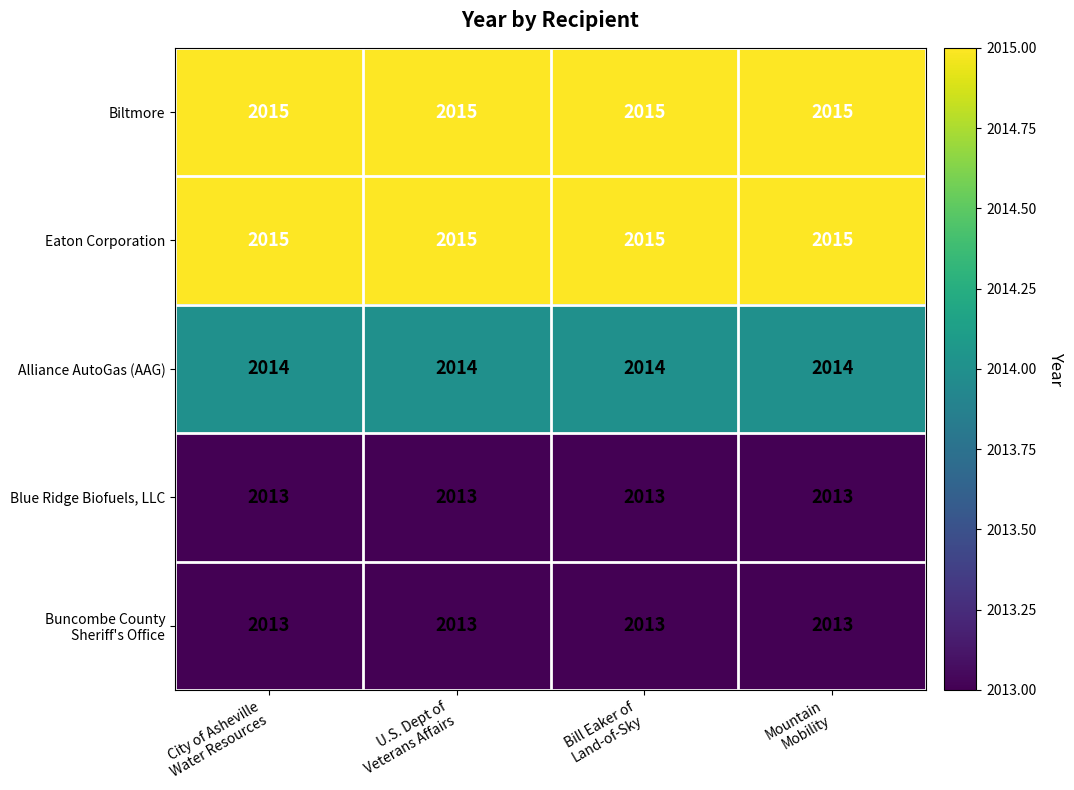

What is the greatest value displayed?

2015